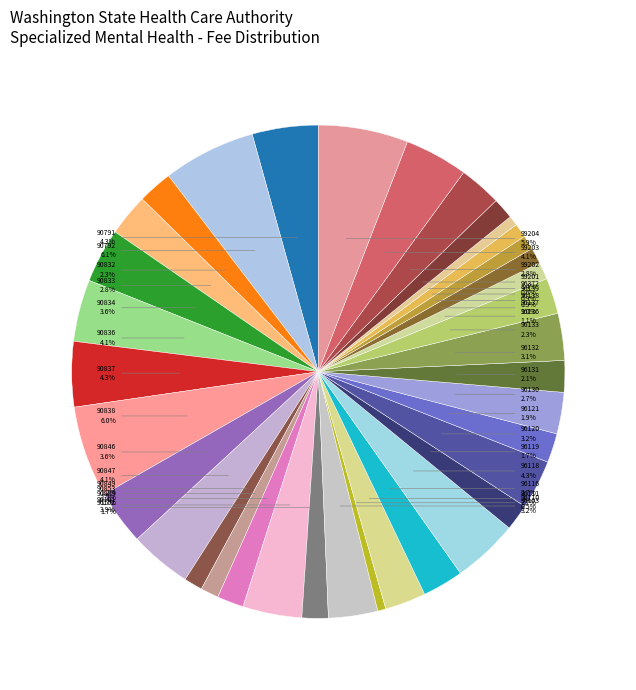

What is the smallest slice in the pie chart?

96110